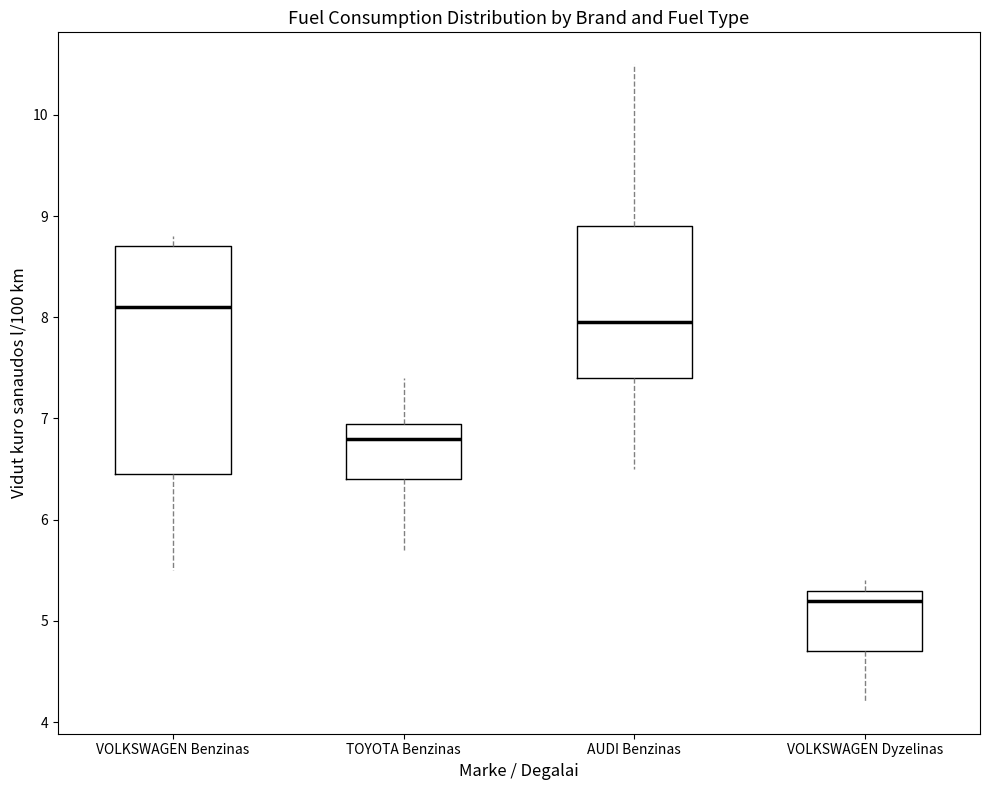

Reading left to right, read every box against the y-axis: the position of its median line, the range the box covers, and the ends of its whiskers. The values are not printed on the chart, so give them approximately, as read against the axis.

VOLKSWAGEN Benzinas: median 8.1, box 6.5 to 8.7, whiskers 5.5 to 8.8
TOYOTA Benzinas: median 6.8, box 6.4 to 7.0, whiskers 5.7 to 7.4
AUDI Benzinas: median 8.0, box 7.4 to 8.9, whiskers 6.5 to 10.5
VOLKSWAGEN Dyzelinas: median 5.2, box 4.7 to 5.3, whiskers 4.2 to 5.4